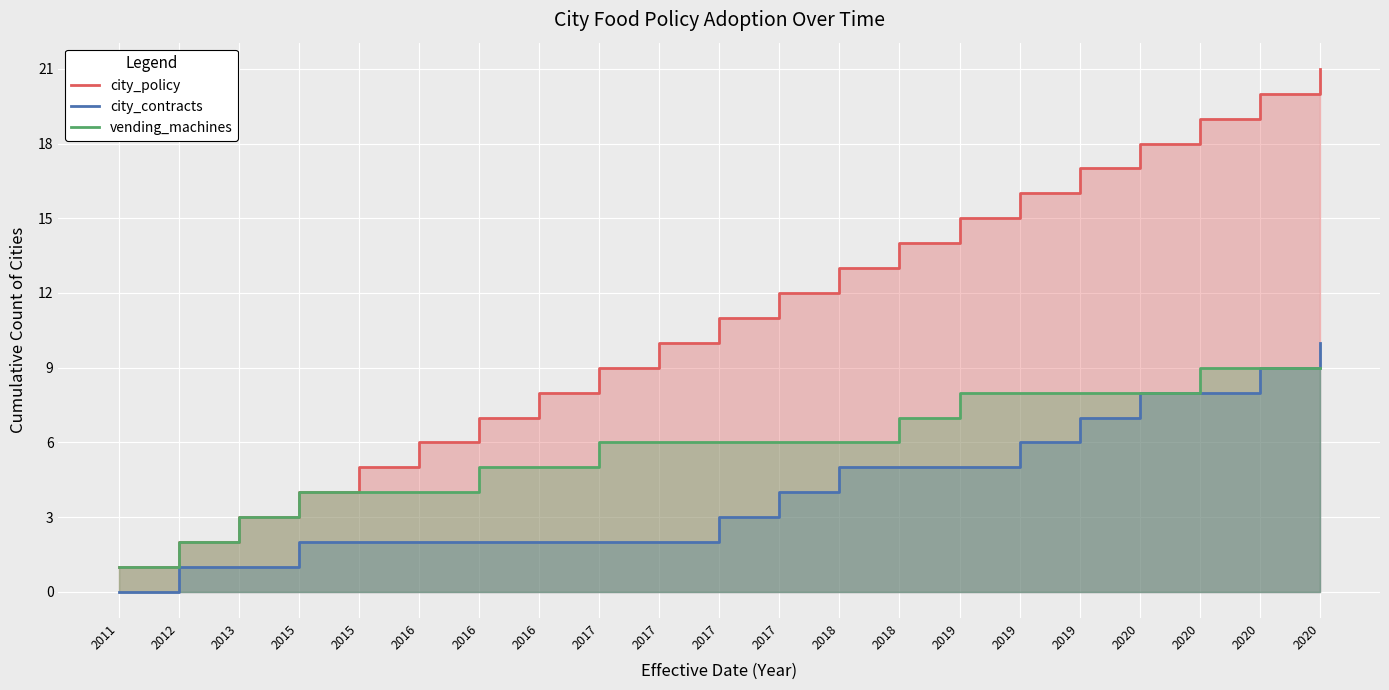

What is the difference between the vending_machines values at 2012 and 2017?

4